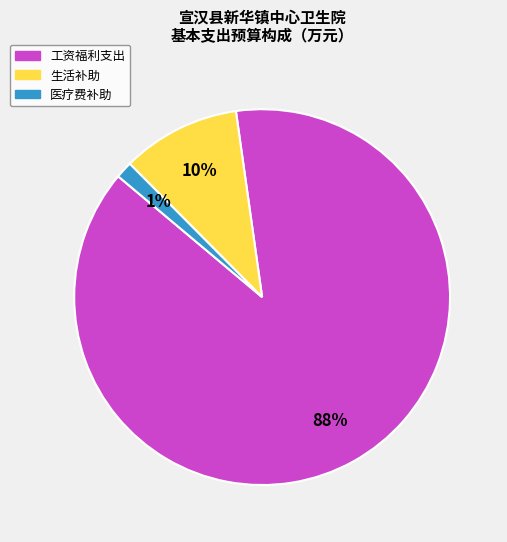

Is 工资福利支出 the majority of the pie?

Yes